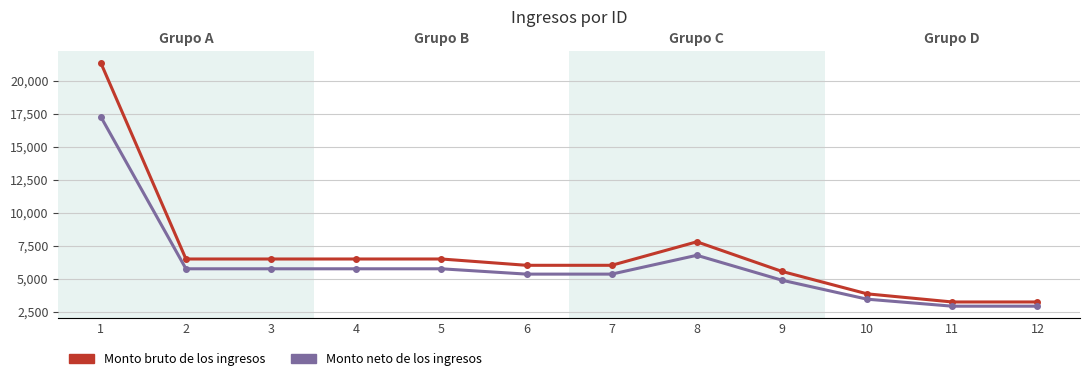

Which series has the largest range (max minus min)?

Monto bruto de los ingresos